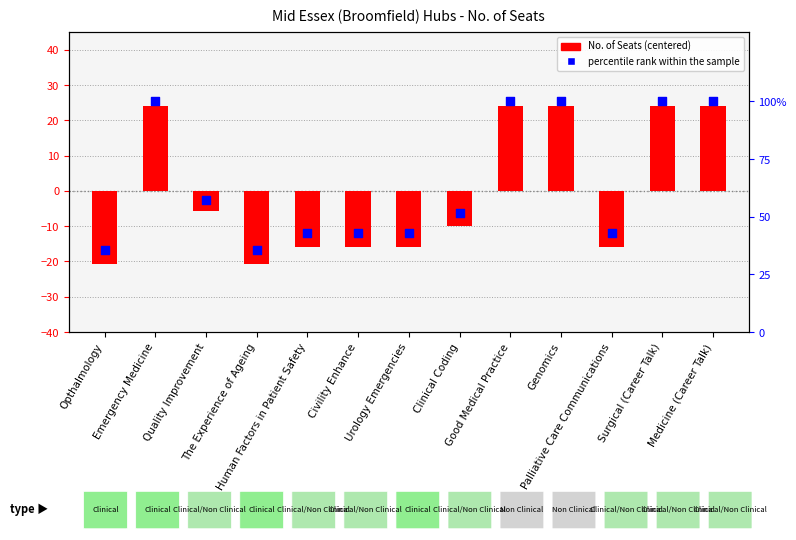

Which series reaches the maximum Y coordinate?

percentile rank within the sample